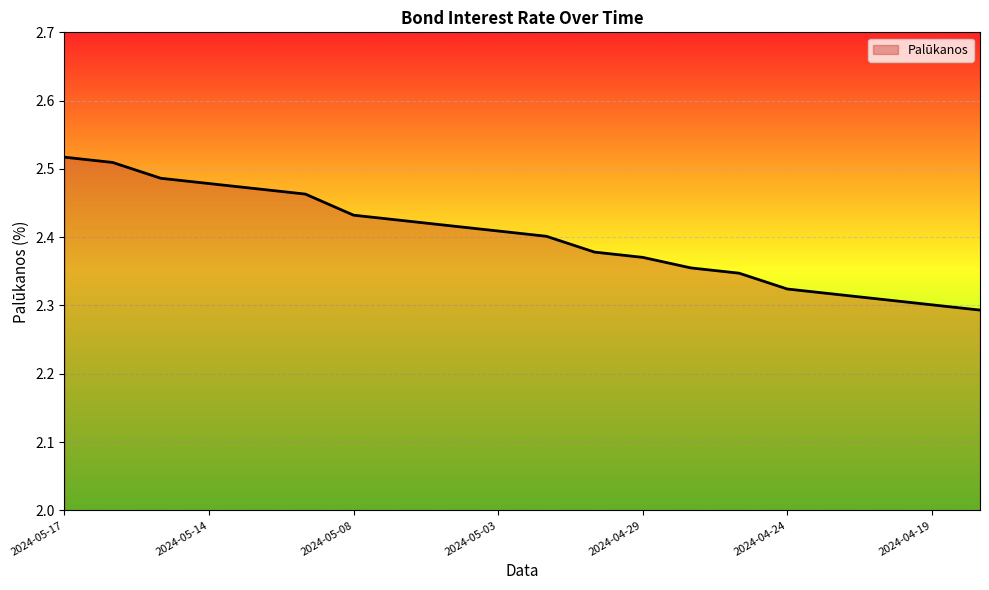

True or false: the data shows 3.3 at 2024-04-19.

False